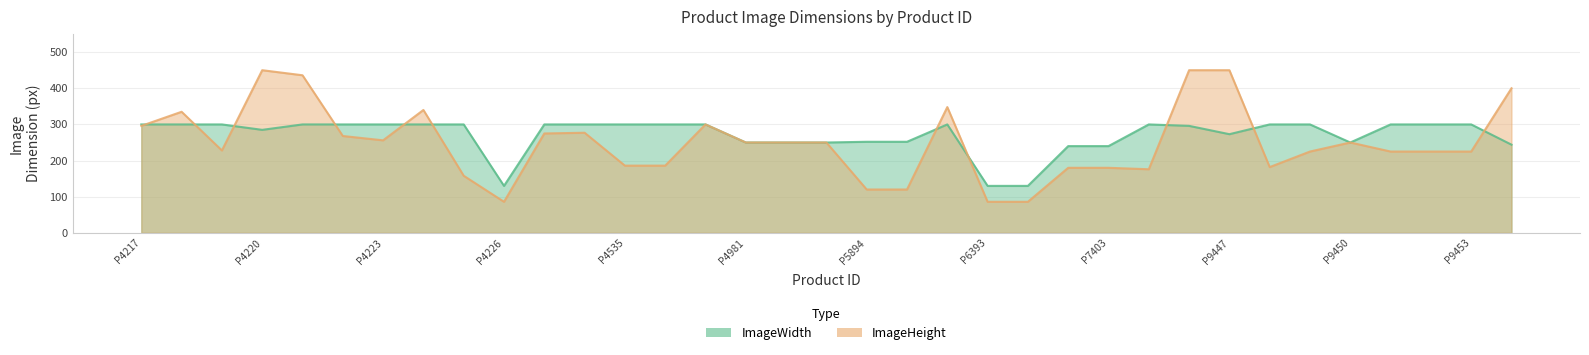

At how many categories does at least one series exceed 347?

6